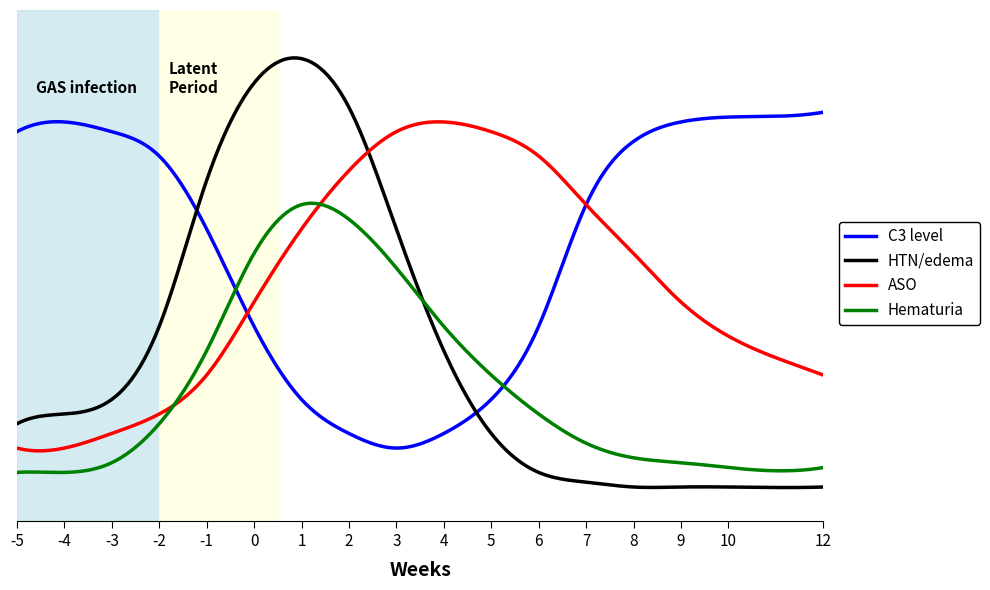

Does the chart have visible grid lines?

No